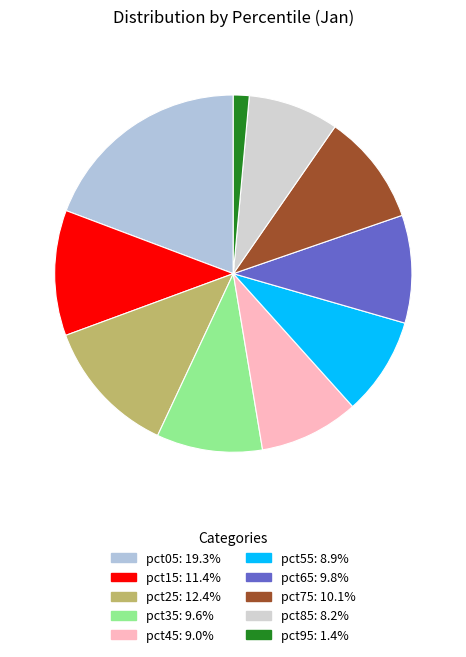

Which has a higher value, pct55 or pct75?

pct75